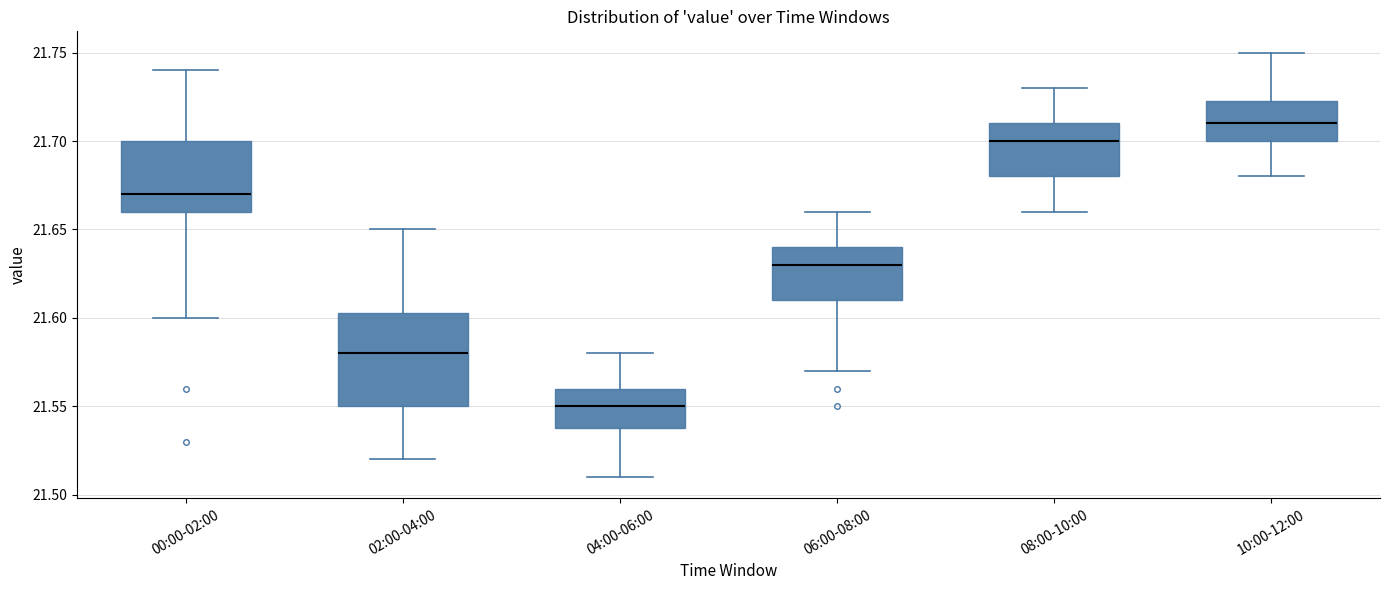

Reading left to right, read every box against the y-axis: the position of its median line, the range the box covers, and the ends of its whiskers. The values are not printed on the chart, so give them approximately, as read against the axis.

00:00-02:00: median 21.670, box 21.660 to 21.700, whiskers 21.600 to 21.740
02:00-04:00: median 21.580, box 21.550 to 21.605, whiskers 21.520 to 21.650
04:00-06:00: median 21.550, box 21.540 to 21.560, whiskers 21.510 to 21.580
06:00-08:00: median 21.630, box 21.610 to 21.640, whiskers 21.570 to 21.660
08:00-10:00: median 21.700, box 21.680 to 21.710, whiskers 21.660 to 21.730
10:00-12:00: median 21.710, box 21.700 to 21.725, whiskers 21.680 to 21.750